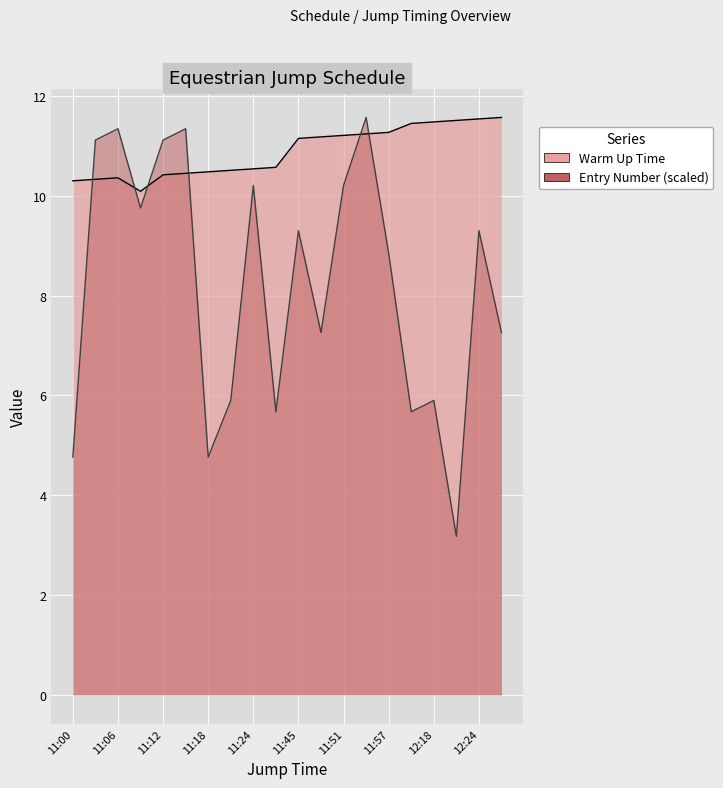

True or false: Warm Up Time and Entry Number cross at least once.

True